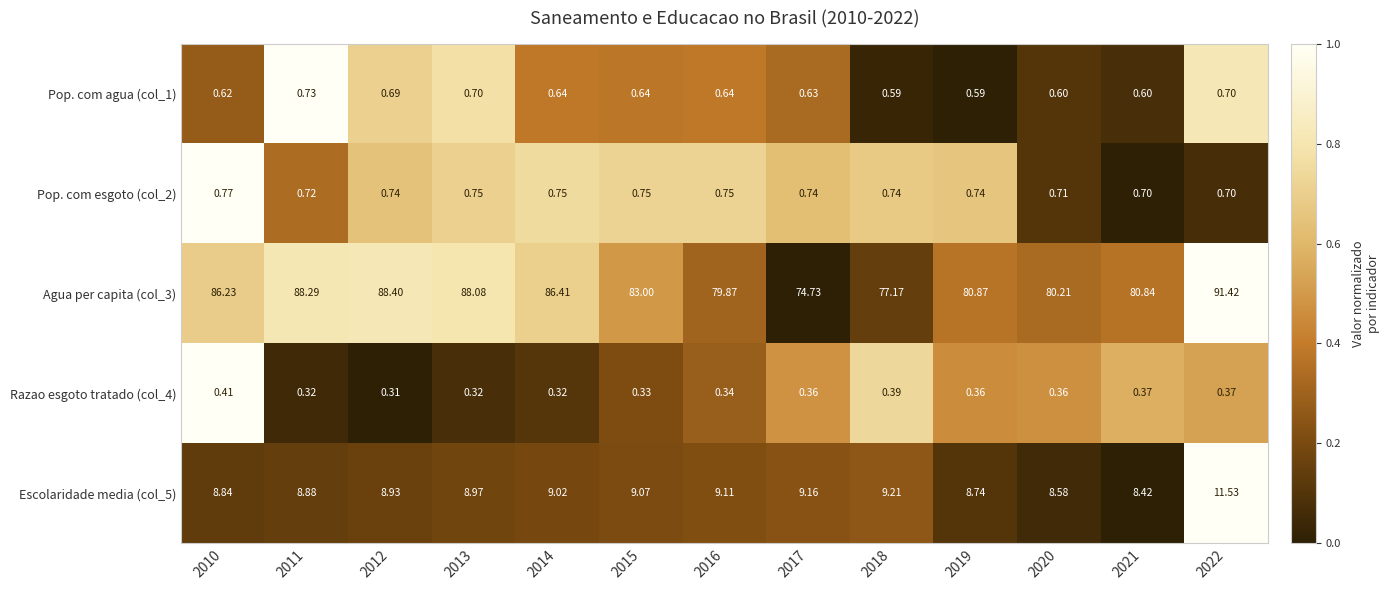

Is the value of Pop. com agua (col_1) at 2012 greater than the value of Razao esgoto tratado (col_4) at 2019?

Yes